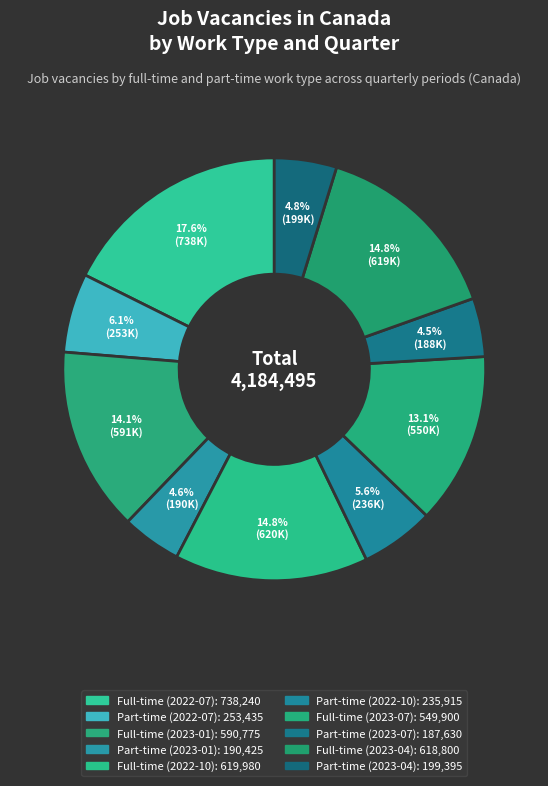

What is the change in value from Part-time (2022-07) to Full-time (2022-10)?

+366545